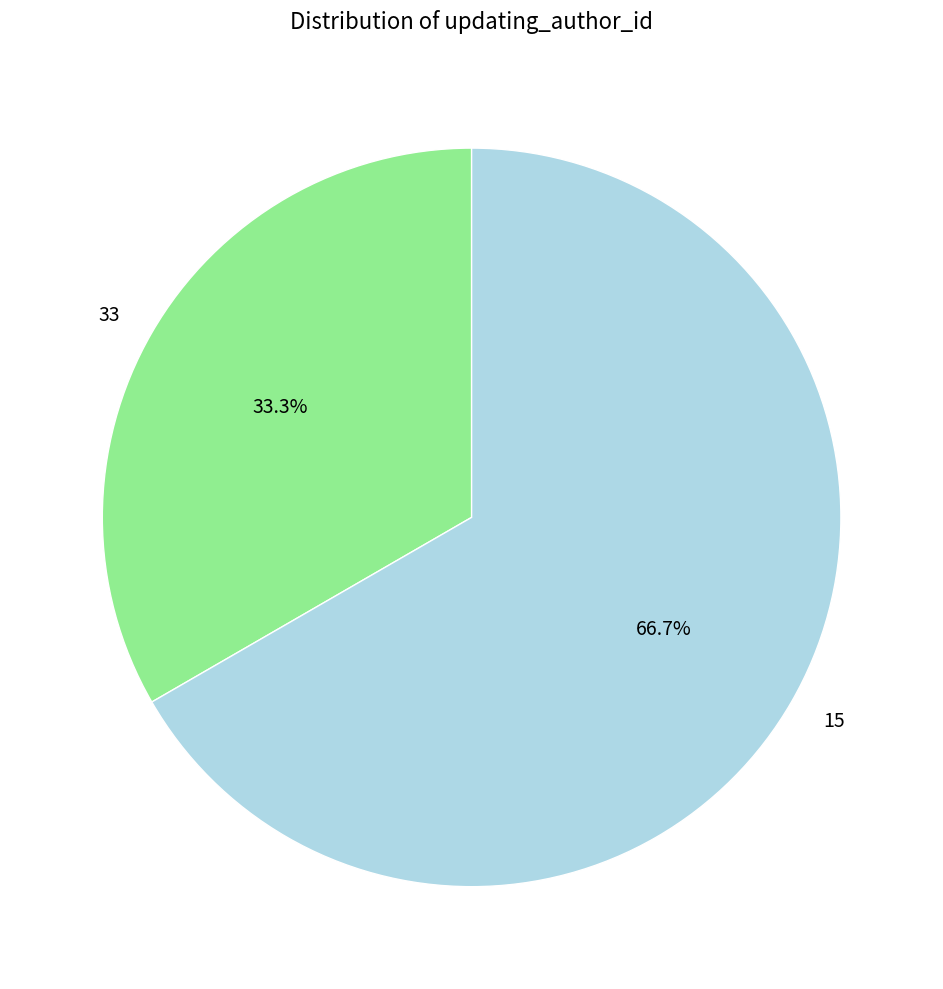

To the nearest percent, what is the average slice percentage?

50%